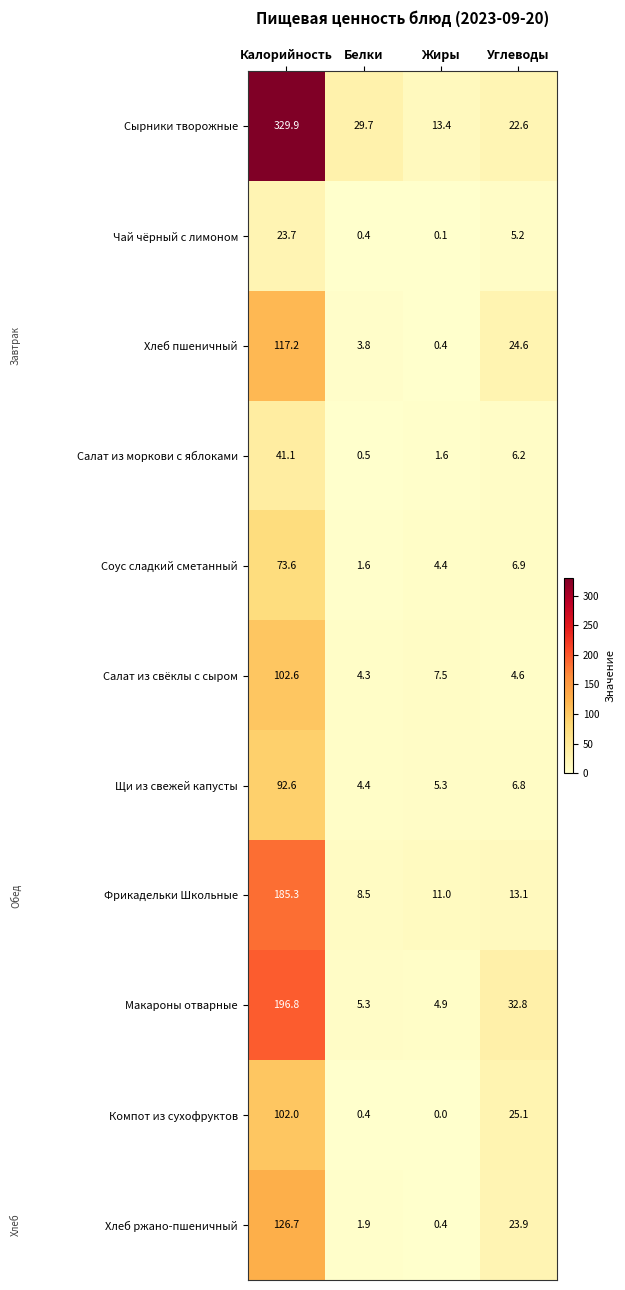

True or false: Хлеб ржано-пшеничный has a value of 1.9 at Белки.

True